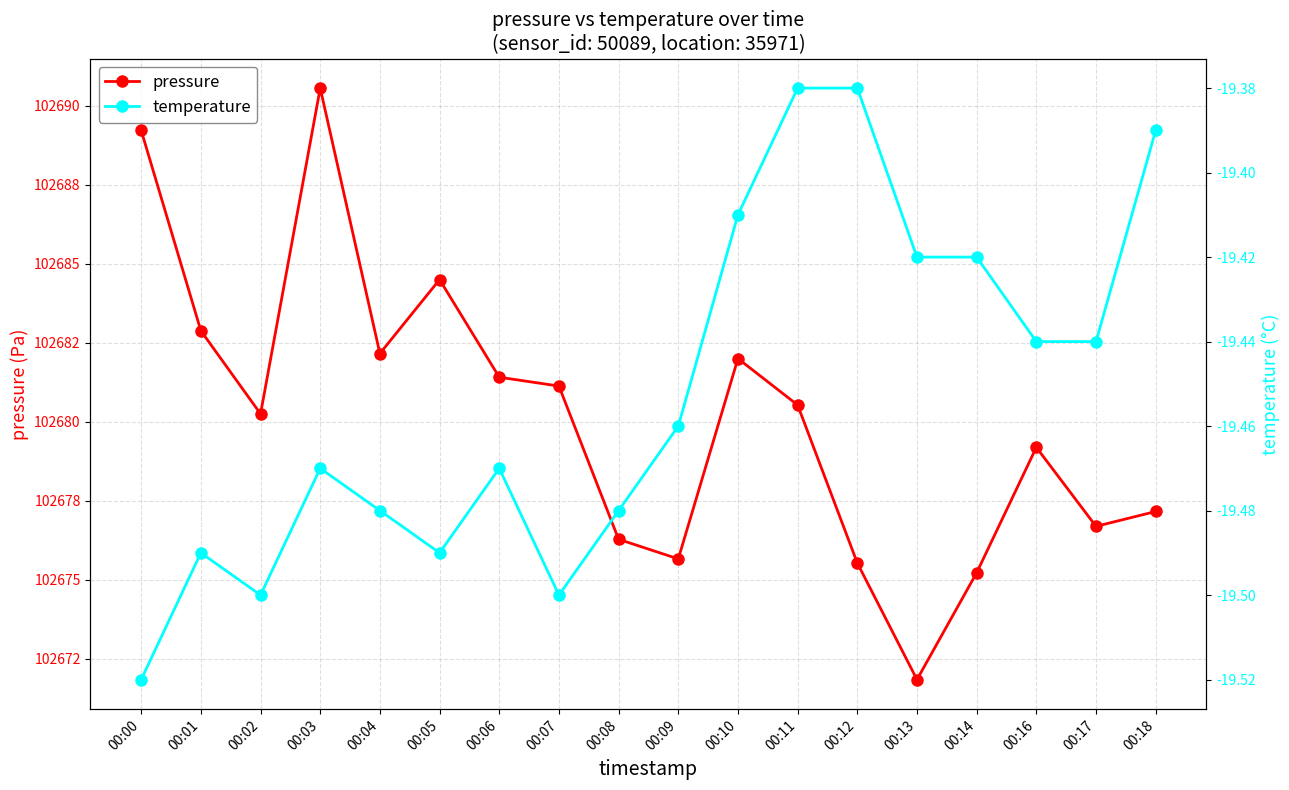

List the series in order of their overall mean, highest first.

pressure, temperature